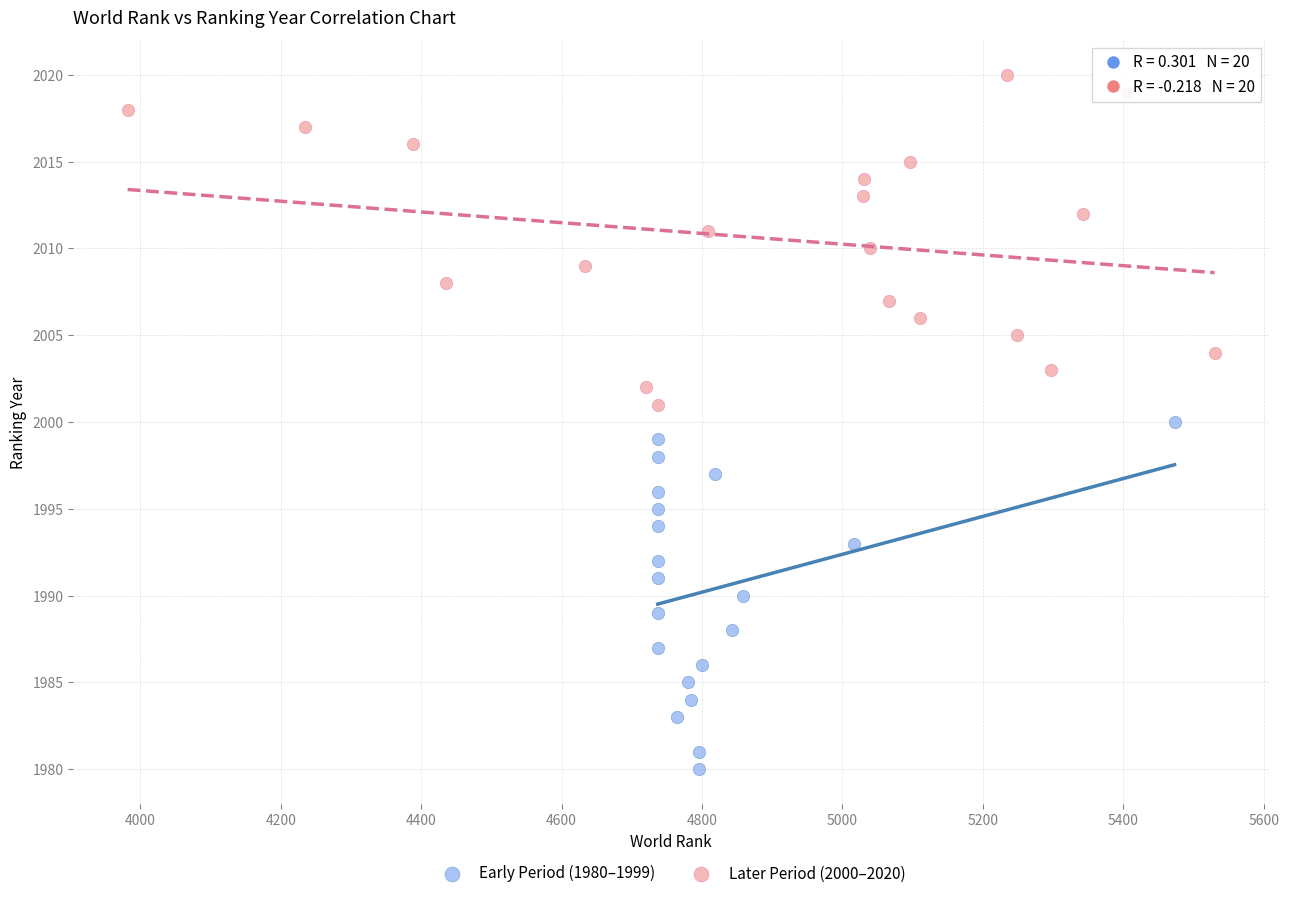

Which series contains the lowest Y value?

Early Period (1980–1999)